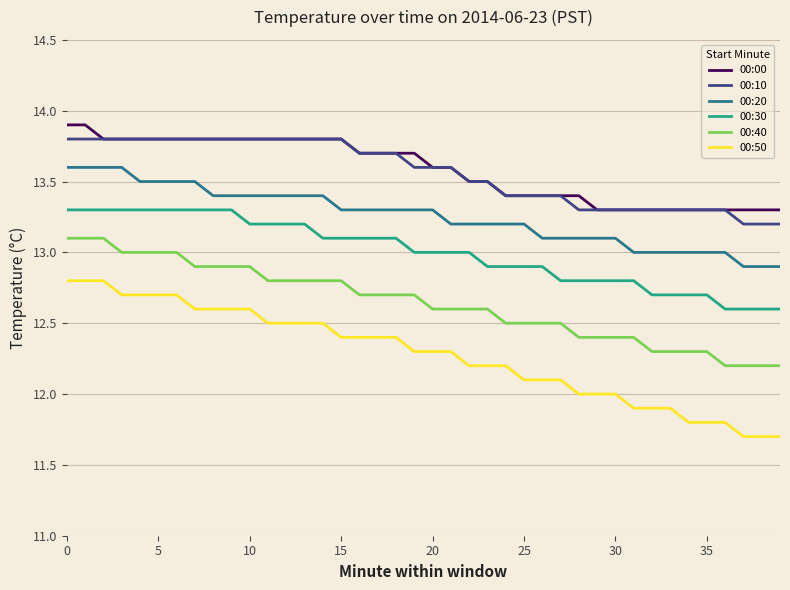

Reading left to right, list all the values displayed in this chart.

00:00: 13.9	13.9	13.8	13.8	13.8	13.8	13.8	13.8	13.8	13.8	13.8	13.8	13.8	13.8	13.8	13.8	13.7	13.7	13.7	13.7	13.6	13.6	13.5	13.5	13.4	13.4	13.4	13.4	13.4	13.3	13.3	13.3	13.3	13.3	13.3	13.3	13.3	13.3	13.3	13.3
00:10: 13.8	13.8	13.8	13.8	13.8	13.8	13.8	13.8	13.8	13.8	13.8	13.8	13.8	13.8	13.8	13.8	13.7	13.7	13.7	13.6	13.6	13.6	13.5	13.5	13.4	13.4	13.4	13.4	13.3	13.3	13.3	13.3	13.3	13.3	13.3	13.3	13.3	13.2	13.2	13.2
00:20: 13.6	13.6	13.6	13.6	13.5	13.5	13.5	13.5	13.4	13.4	13.4	13.4	13.4	13.4	13.4	13.3	13.3	13.3	13.3	13.3	13.3	13.2	13.2	13.2	13.2	13.2	13.1	13.1	13.1	13.1	13.1	13.0	13.0	13.0	13.0	13.0	13.0	12.9	12.9	12.9
00:30: 13.3	13.3	13.3	13.3	13.3	13.3	13.3	13.3	13.3	13.3	13.2	13.2	13.2	13.2	13.1	13.1	13.1	13.1	13.1	13.0	13.0	13.0	13.0	12.9	12.9	12.9	12.9	12.8	12.8	12.8	12.8	12.8	12.7	12.7	12.7	12.7	12.6	12.6	12.6	12.6
00:40: 13.1	13.1	13.1	13.0	13.0	13.0	13.0	12.9	12.9	12.9	12.9	12.8	12.8	12.8	12.8	12.8	12.7	12.7	12.7	12.7	12.6	12.6	12.6	12.6	12.5	12.5	12.5	12.5	12.4	12.4	12.4	12.4	12.3	12.3	12.3	12.3	12.2	12.2	12.2	12.2
00:50: 12.8	12.8	12.8	12.7	12.7	12.7	12.7	12.6	12.6	12.6	12.6	12.5	12.5	12.5	12.5	12.4	12.4	12.4	12.4	12.3	12.3	12.3	12.2	12.2	12.2	12.1	12.1	12.1	12.0	12.0	12.0	11.9	11.9	11.9	11.8	11.8	11.8	11.7	11.7	11.7